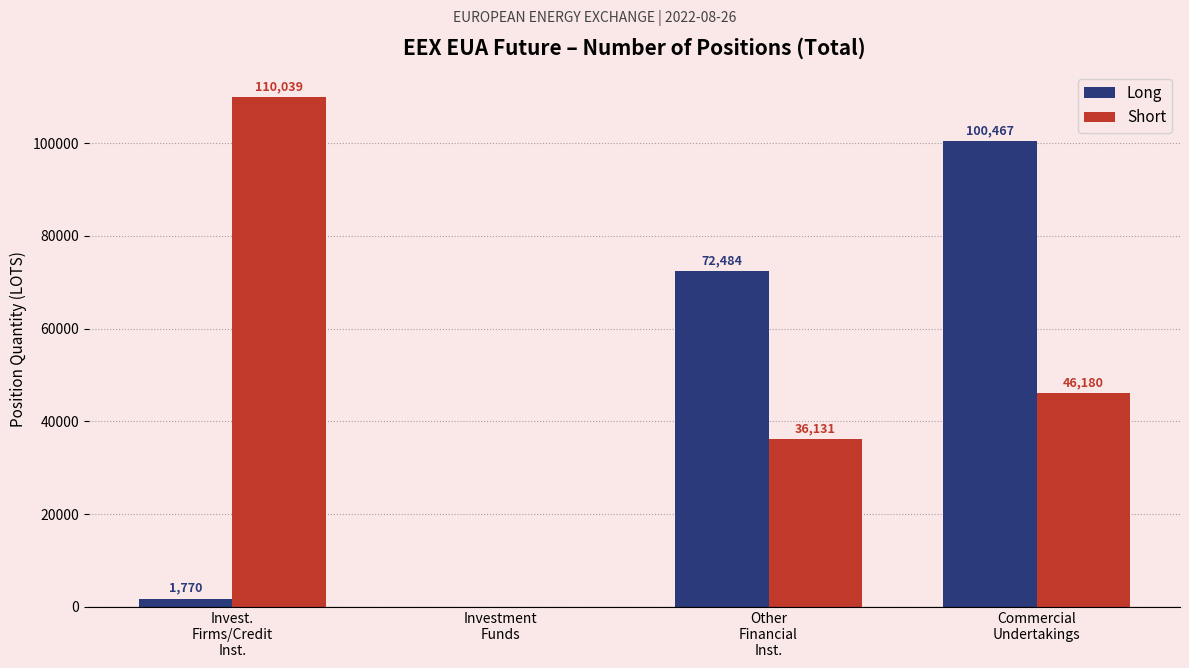

Does the chart contain stacked bars?

No